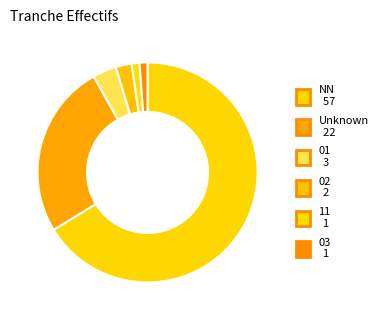

How many slices are in this pie chart?

6